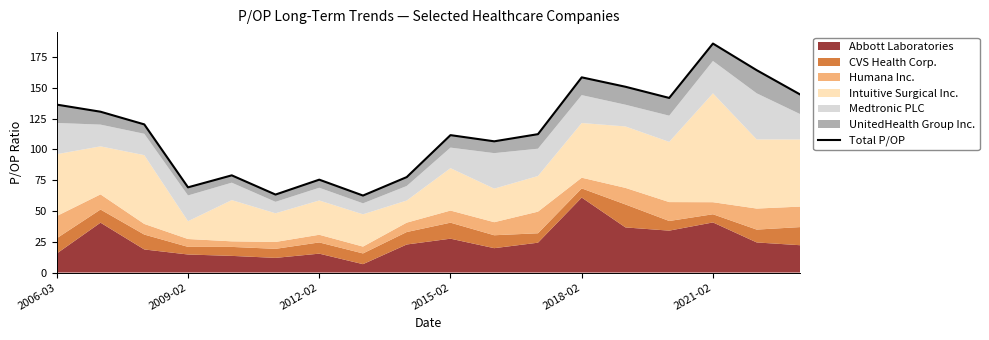

How many interior local valleys (lower than both neighbors) does the data have?

5